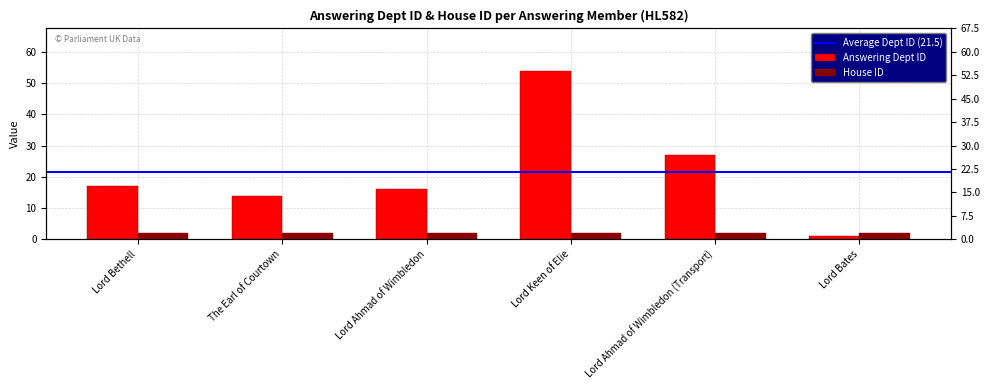

What is the value of the 1st bar from the left?

17